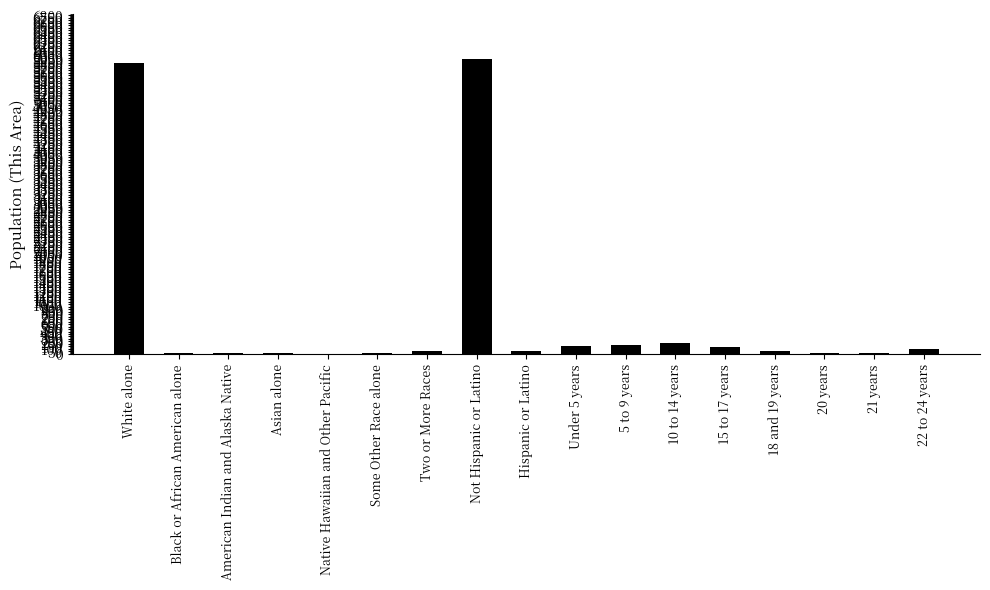

Between 20 years and Not Hispanic or Latino, which is larger?

Not Hispanic or Latino